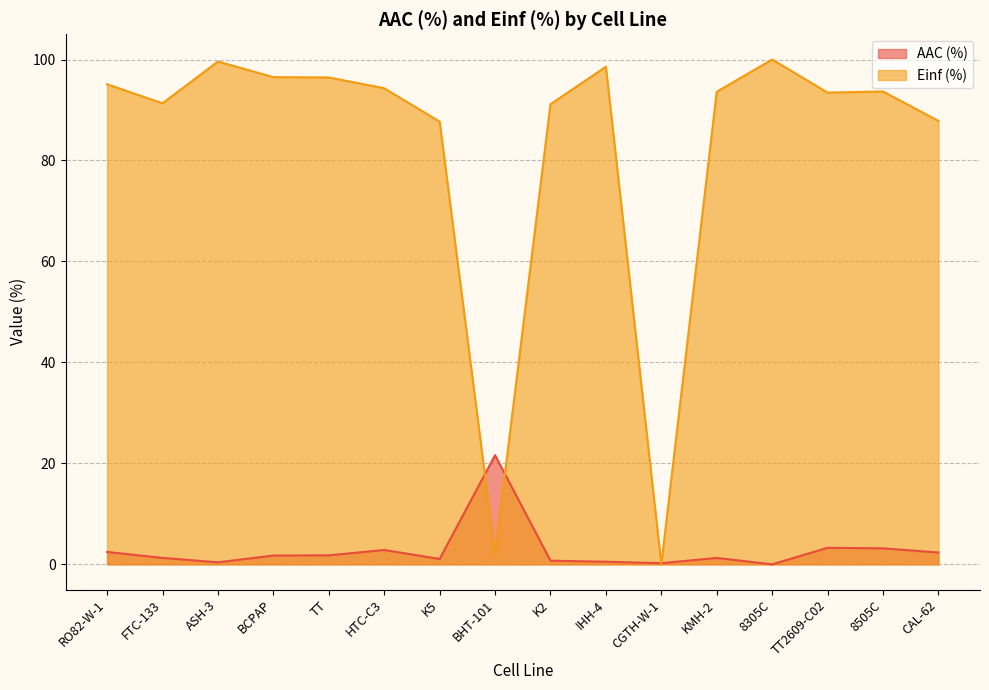

What is the difference between the second highest and minimum values in the AAC (%) series?

3.3